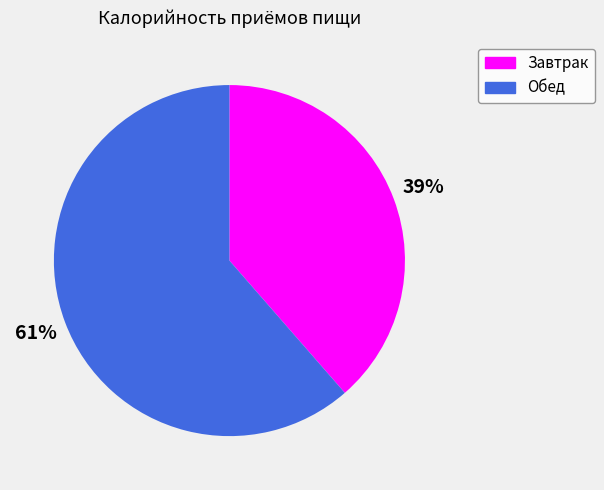

Which category has the smallest portion of the pie?

Завтрак